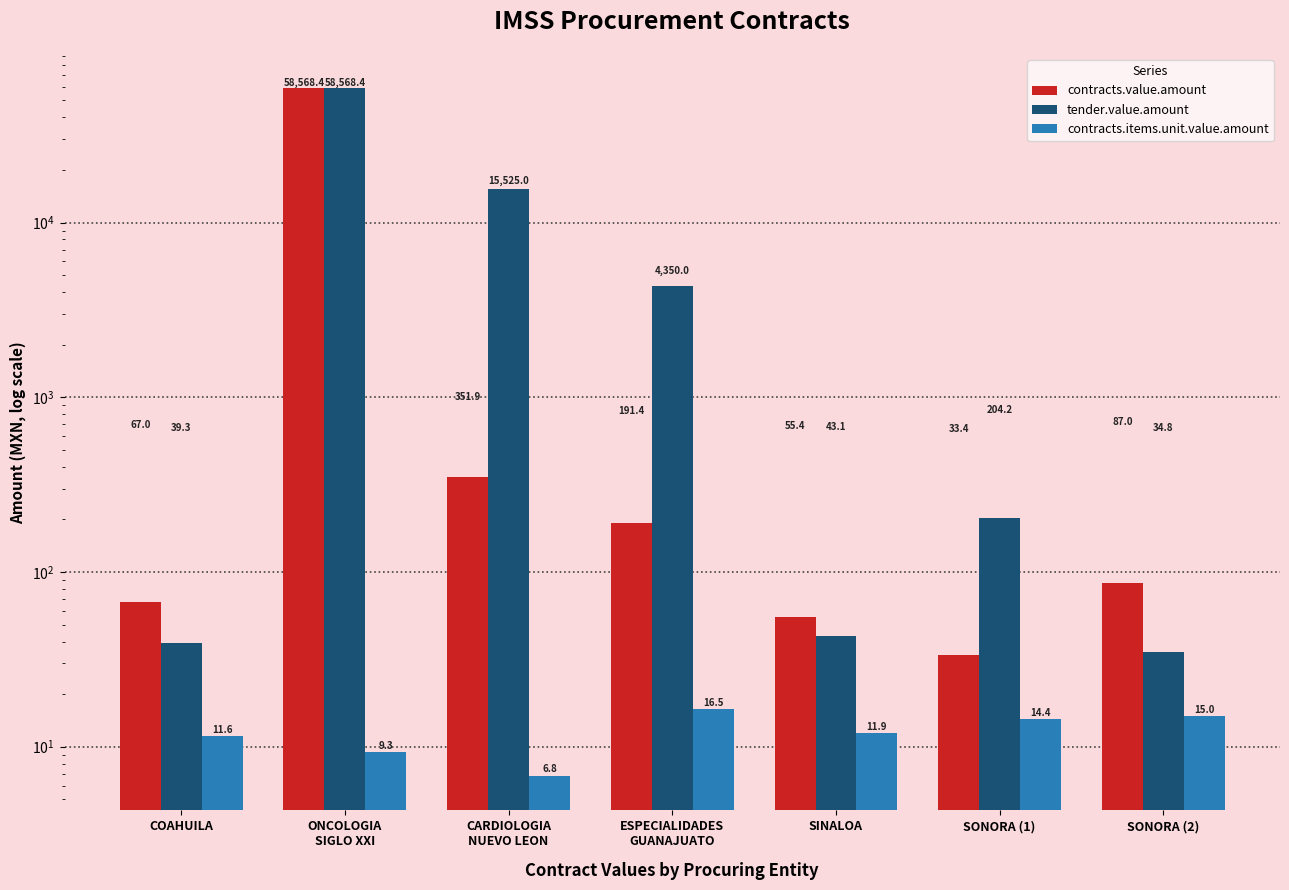

Which category has the highest value in the contracts.value.amount series?

ONCOLOGIA
SIGLO XXI